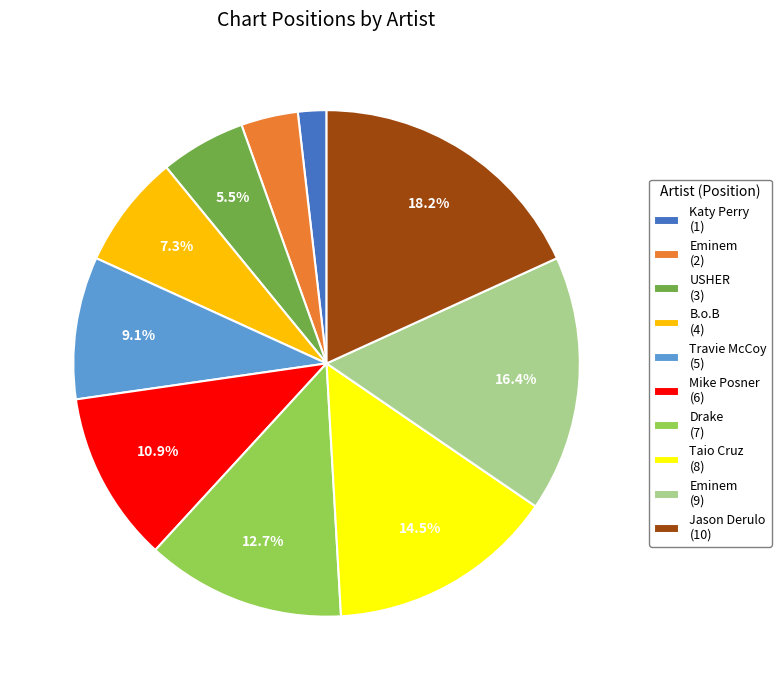

Count the number of slices in the pie.

10